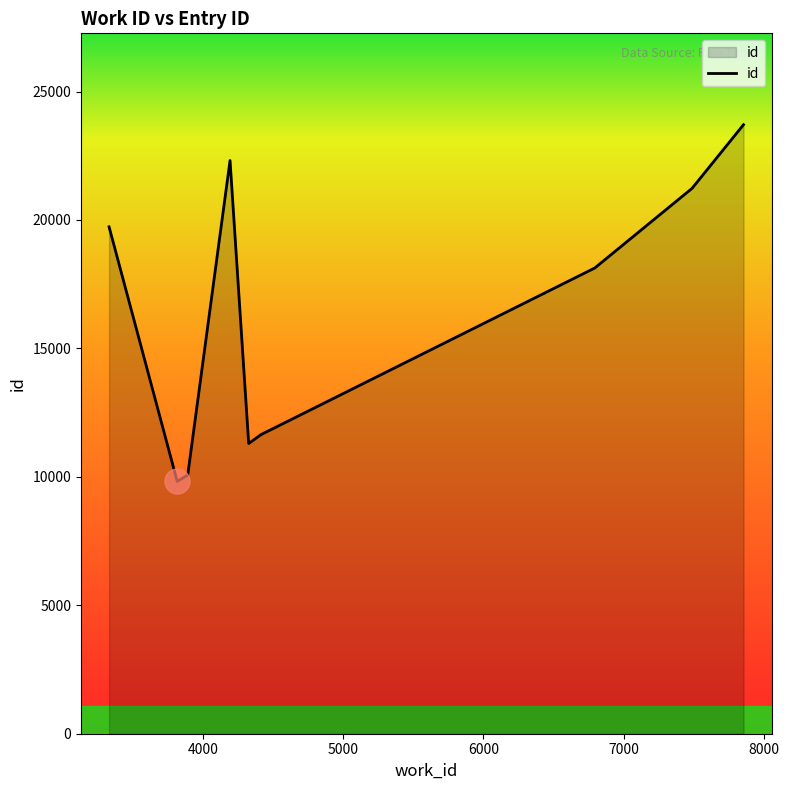

How many points are higher than both their immediate neighbors (excluding endpoints)?

1